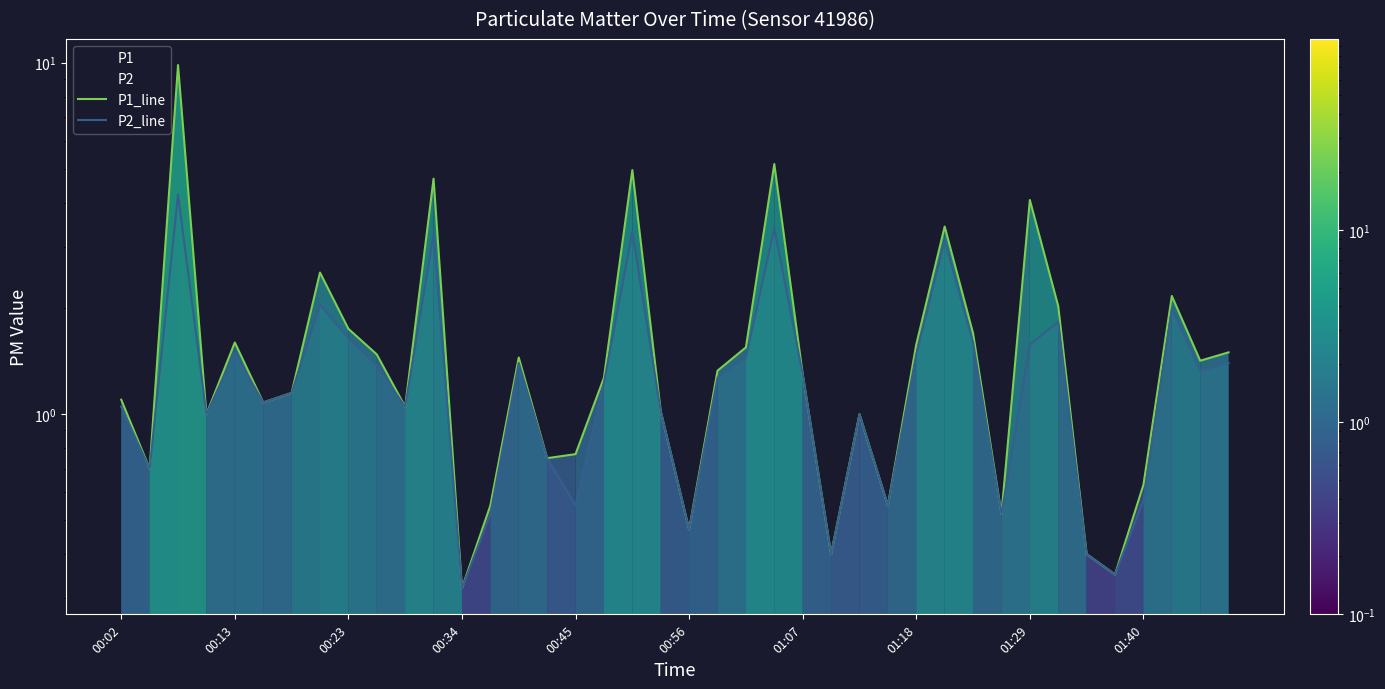

Does the chart display data point markers on the line(s)?

No